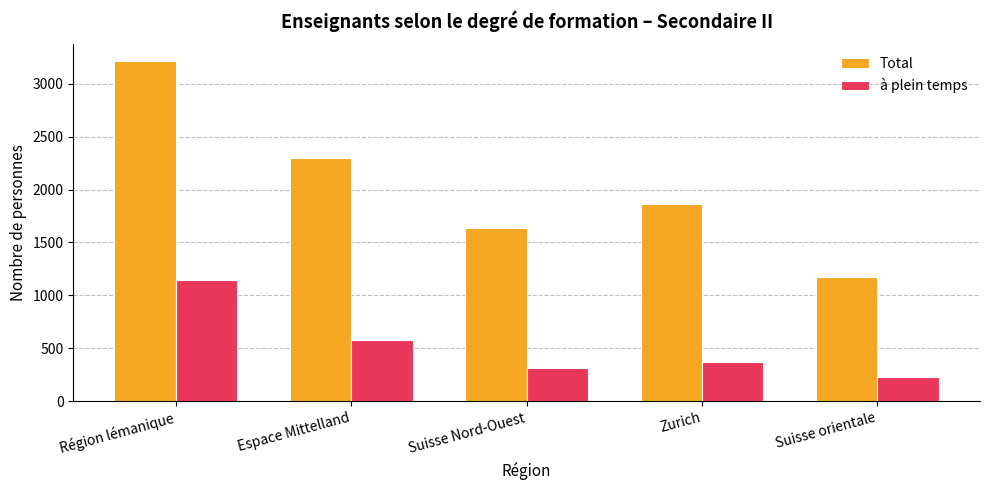

What is the value of the Total bar at the 4th from the left?

1867